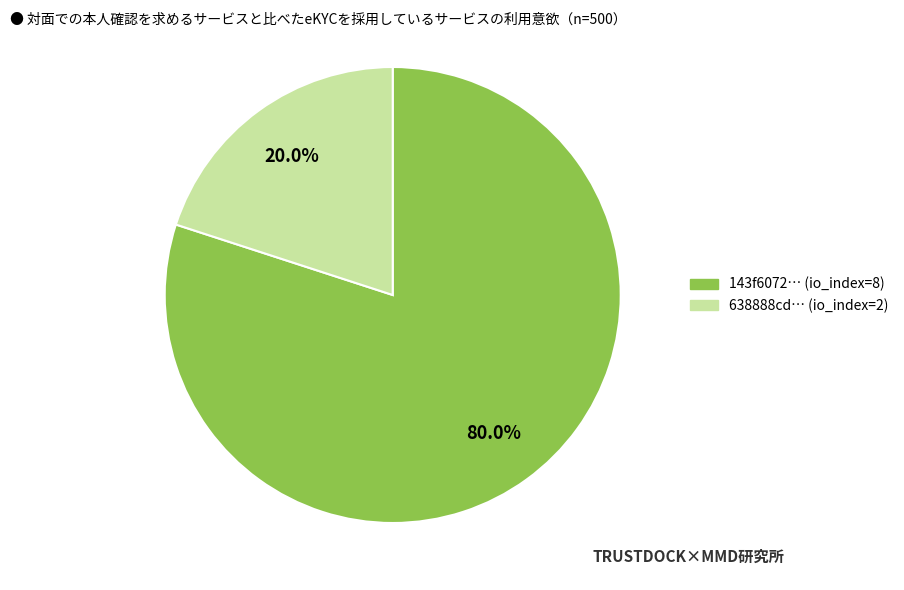

Is there a majority slice in this chart?

Yes